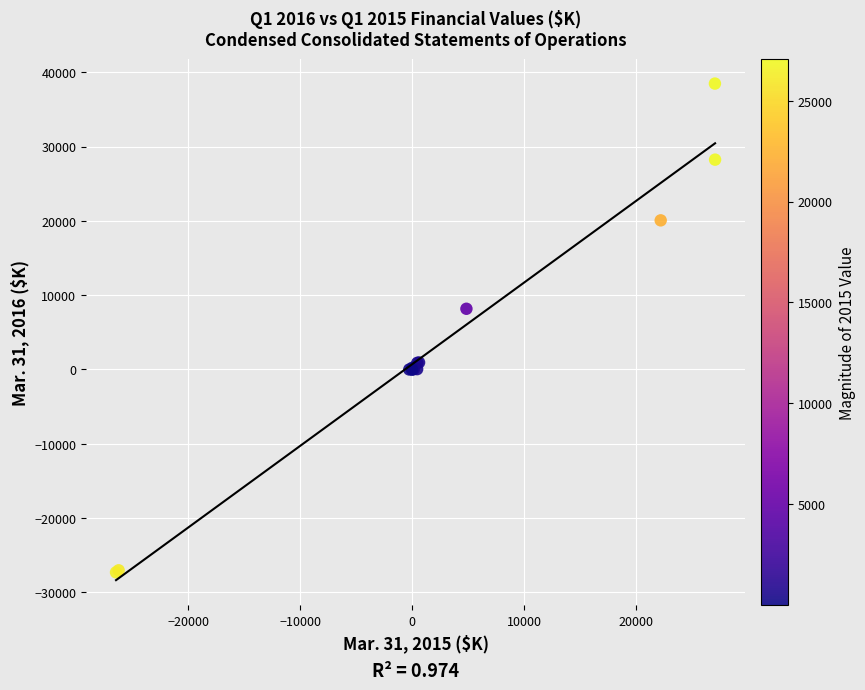

What Y value in the scatter plot is closest to 5589?

8169.0